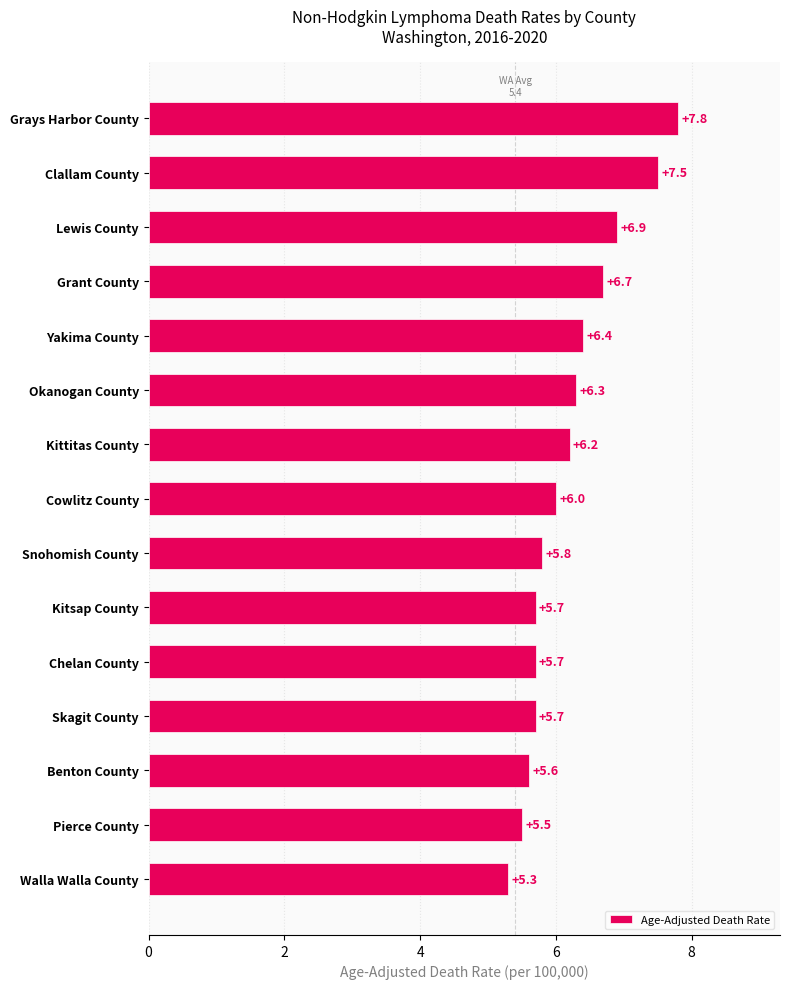

The chart shows a value of 13.1 at Grays Harbor County. True or false?

False